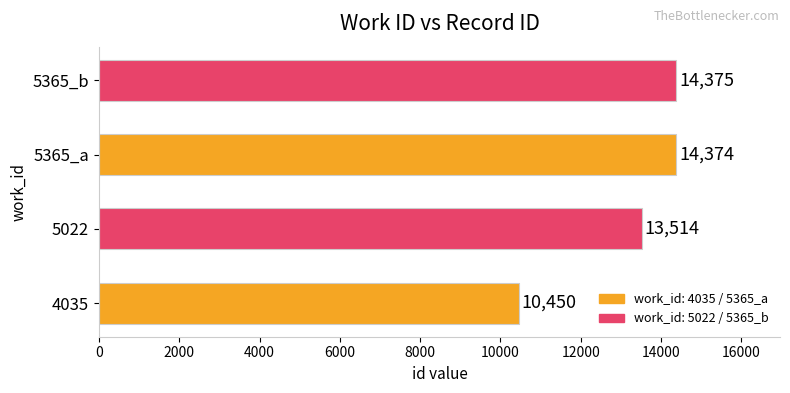

How many data points does each series have?

4